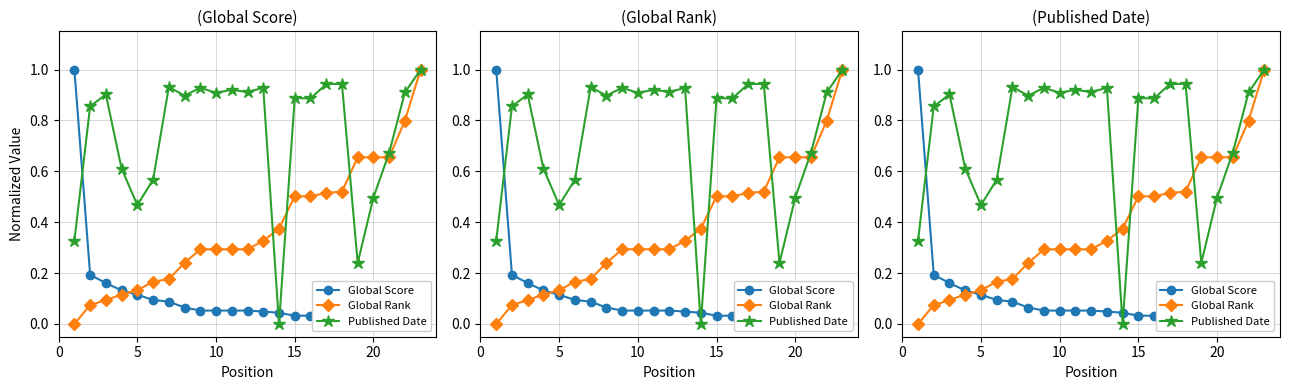

How many series are shown in this chart?

3